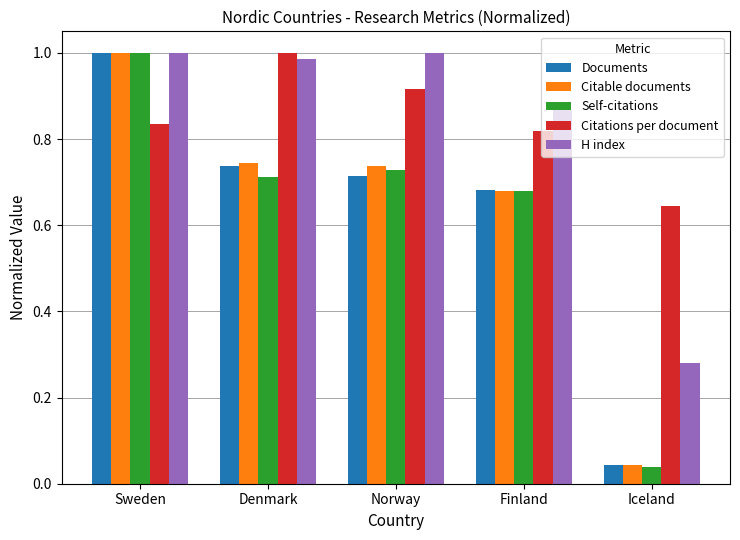

What is the difference between the second highest and second lowest values in the Citations per document series?

0.1